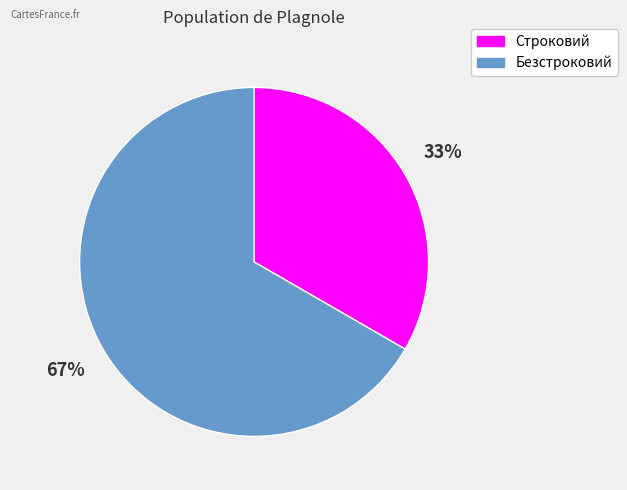

True or false: Строковий accounts for 33% of the total.

True